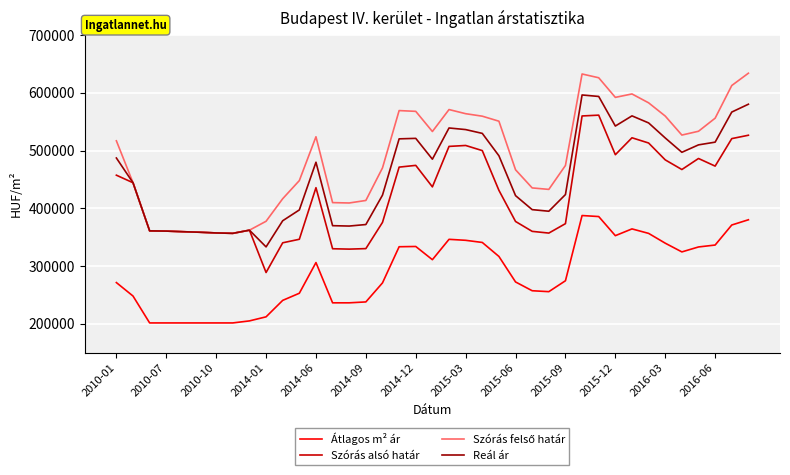

What is the minimum value for Reál ár?

333044